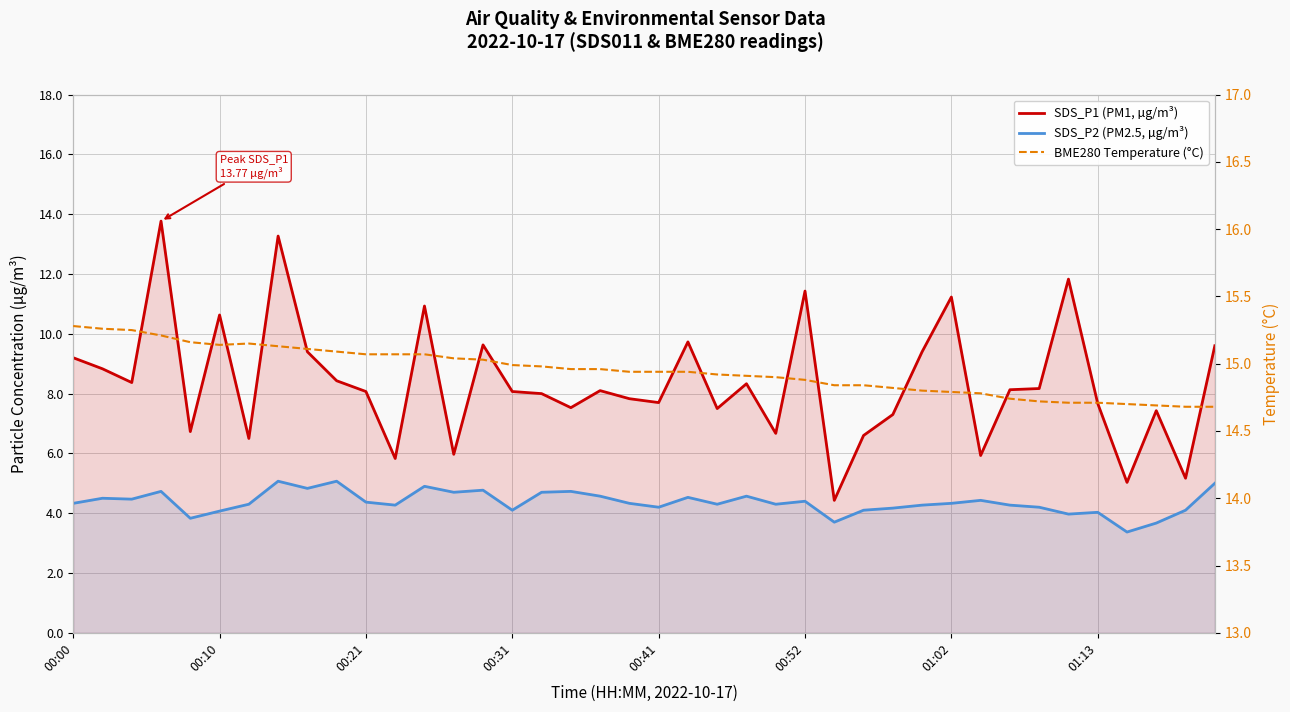

What is the total value across all series at 36?

23.1